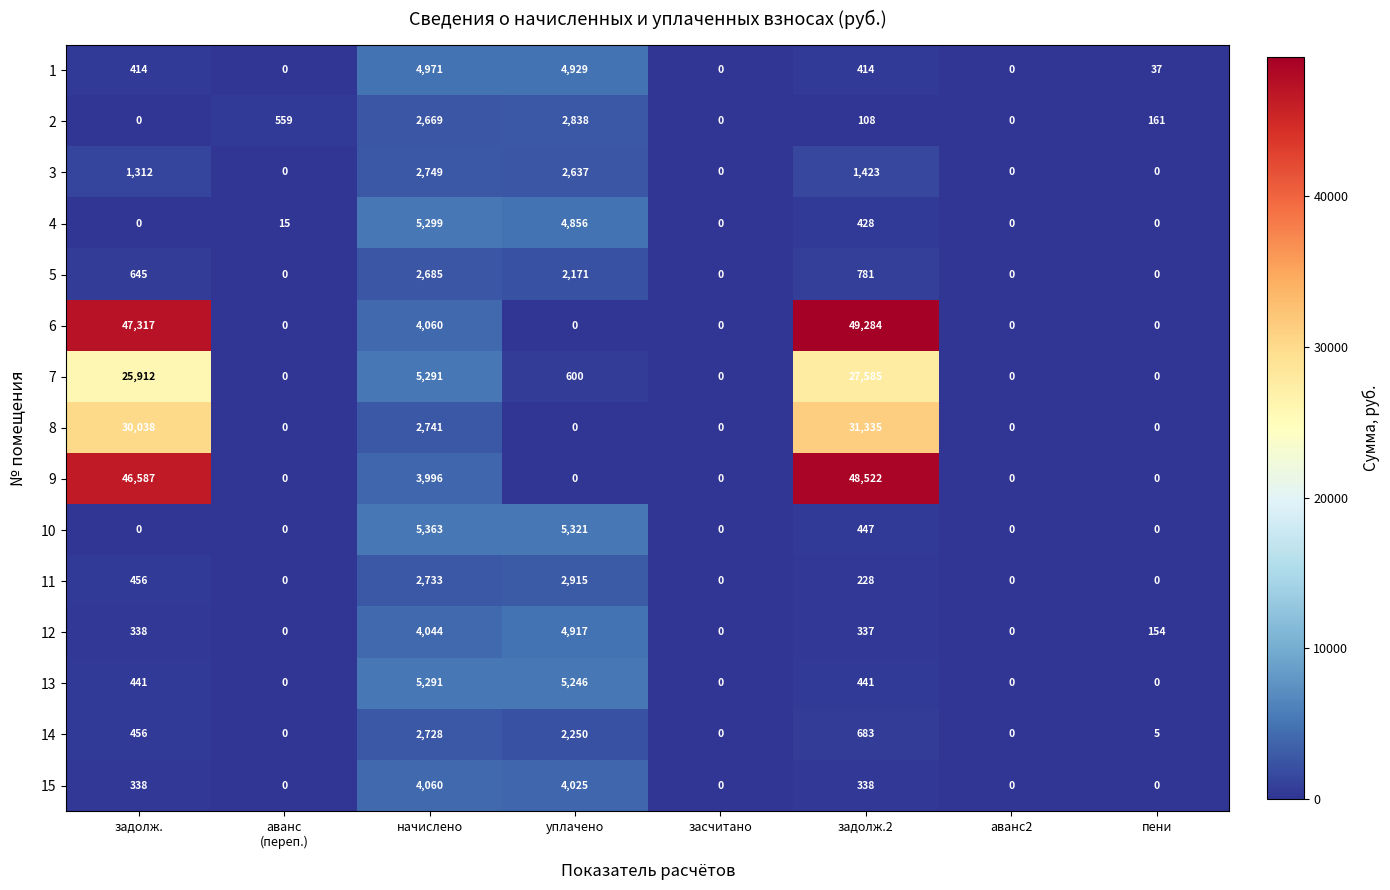

What is the greatest value displayed?

49284